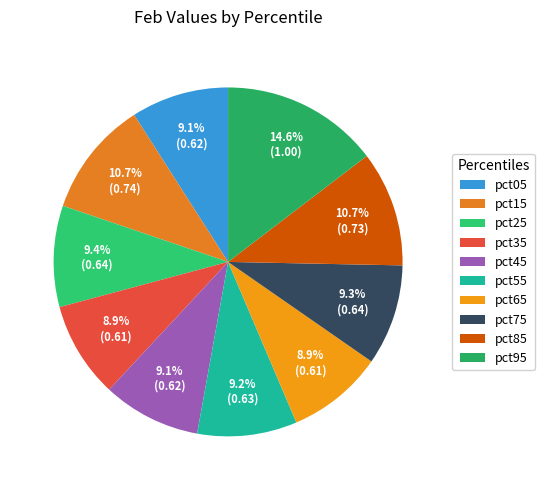

What is the total percentage of pct15 and pct35?

19.6%